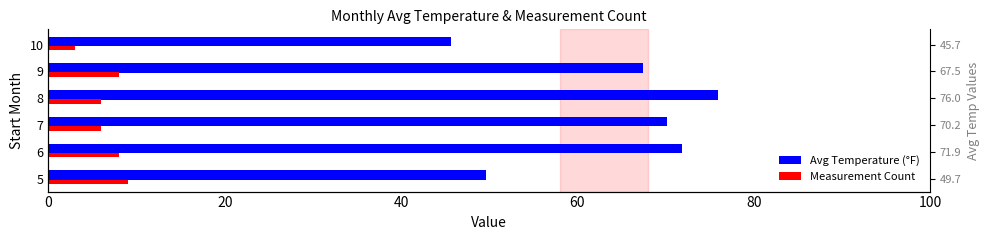

Reading left to right, transcribe all the data shown in this chart.

Avg Temperature (°F): 49.7	71.9	70.2	76.0	67.5	45.7
Measurement Count: 9.0	8.0	6.0	6.0	8.0	3.0